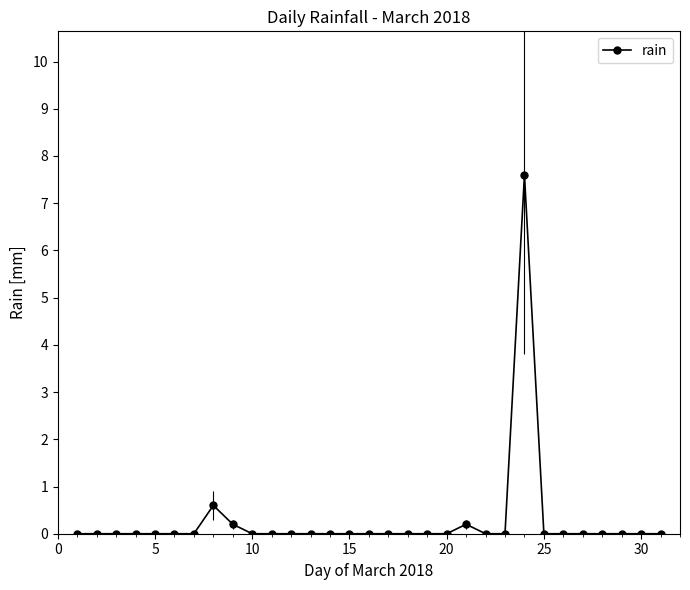

What is the value of the 8th point from the left?

0.6